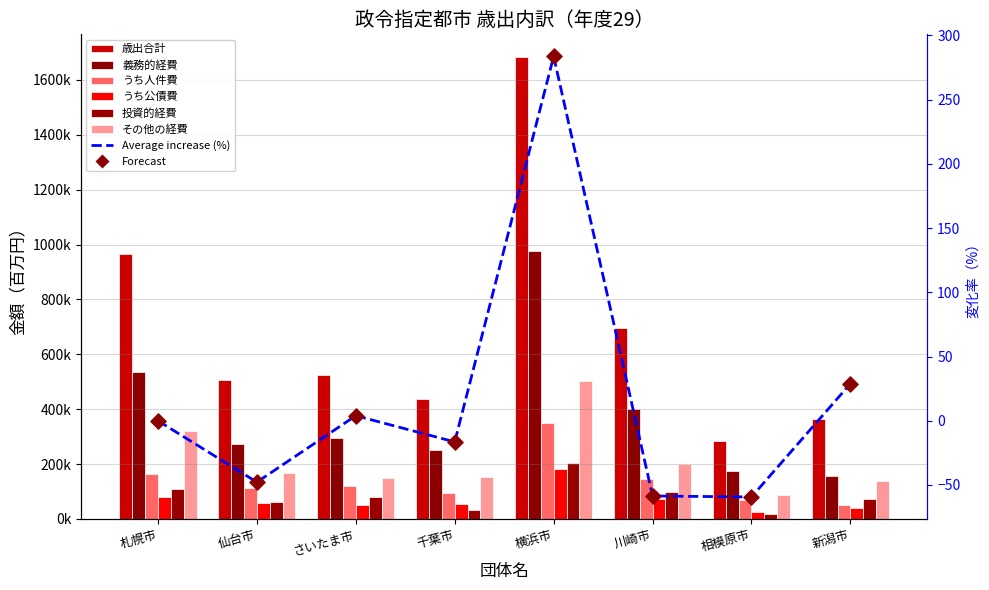

Which series contains the highest Y value?

歳出合計